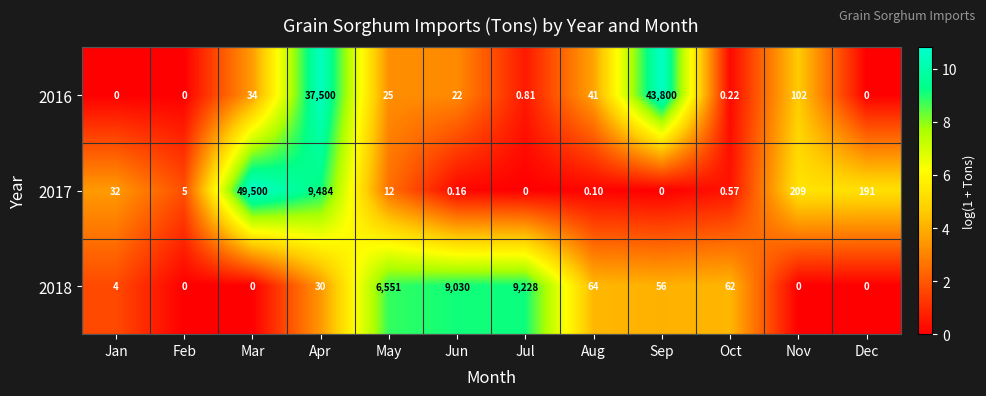

At which category is the sum across all series the highest?

Mar